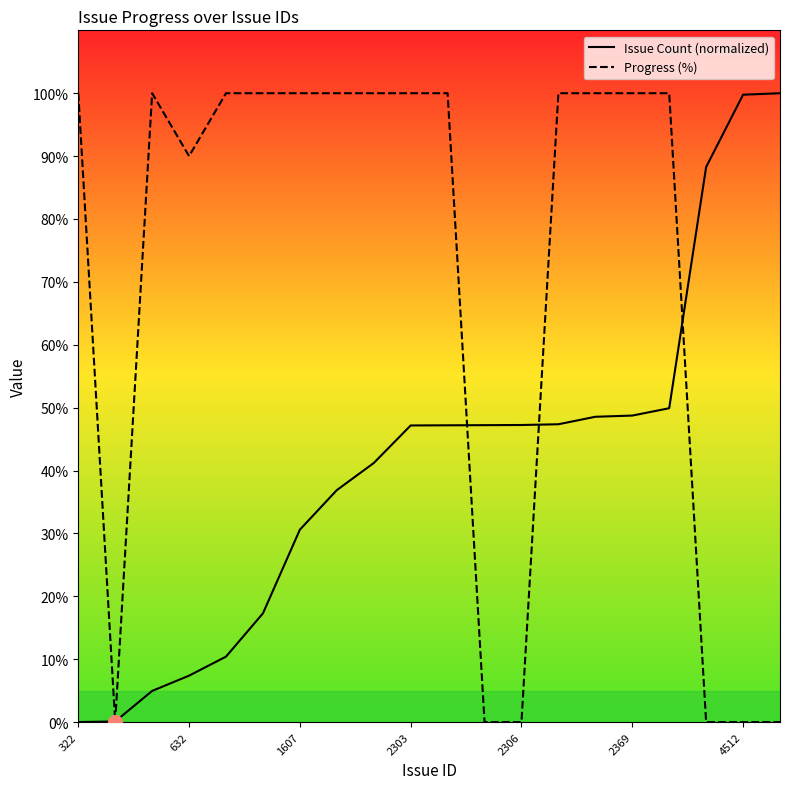

Reading left to right, list all the values displayed in this chart.

Issue Count (normalized): 0.0	0.1	5.0	7.4	10.4	17.3	30.6	36.9	41.2	47.2	47.2	47.2	47.2	47.4	48.5	48.7	49.9	88.3	99.8	100.0
Progress (%): 100.0	0.0	100.0	90.0	100.0	100.0	100.0	100.0	100.0	100.0	100.0	0.0	0.0	100.0	100.0	100.0	100.0	0.0	0.0	0.0